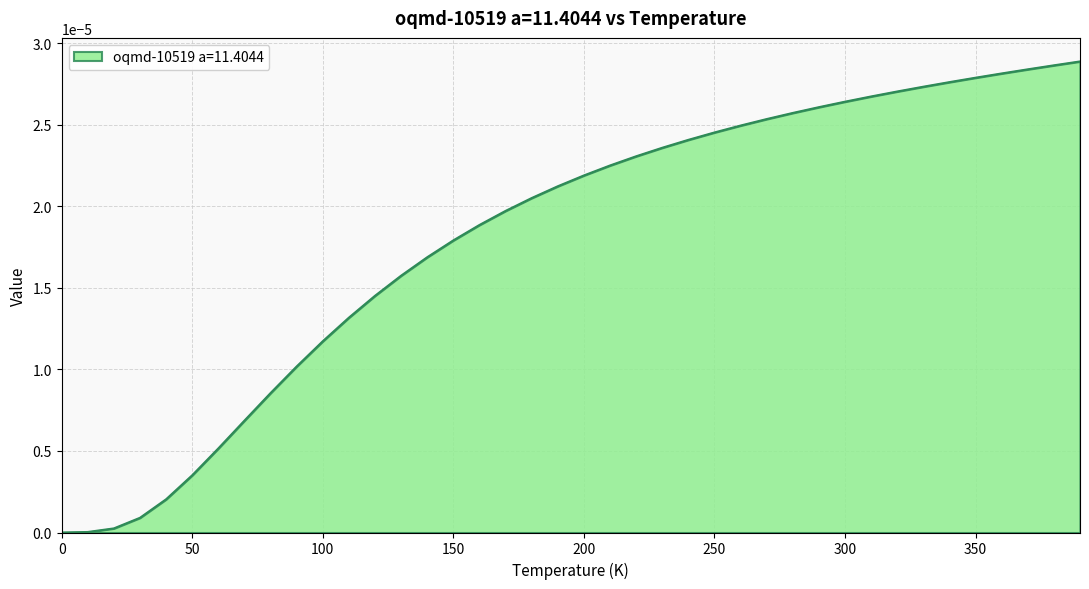

Reading left to right, what are all the values shown in this chart?

0.0=0.0	10.0=0.0	20.0=0.0	30.0=0.0	40.0=0.0	50.0=0.0	60.0=0.0	70.0=0.0	80.0=0.0	90.0=0.0	100.0=0.0	110.0=0.0	120.0=0.0	130.0=0.0	140.0=0.0	150.0=0.0	160.0=0.0	170.0=0.0	180.0=0.0	190.0=0.0	200.0=0.0	210.0=0.0	220.0=0.0	230.0=0.0	240.0=0.0	250.0=0.0	260.0=0.0	270.0=0.0	280.0=0.0	290.0=0.0	300.0=0.0	310.0=0.0	320.0=0.0	330.0=0.0	340.0=0.0	350.0=0.0	360.0=0.0	370.0=0.0	380.0=0.0	390.0=0.0